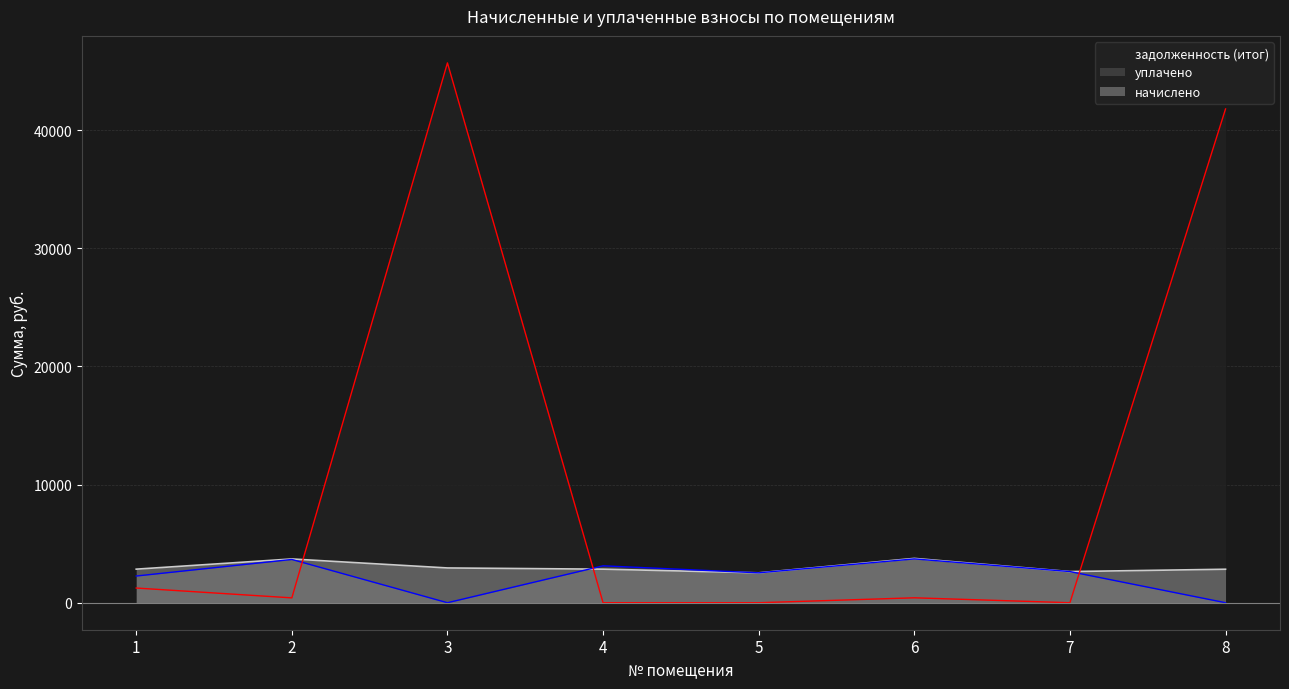

What value does the начислено series have at 7?

2637.4